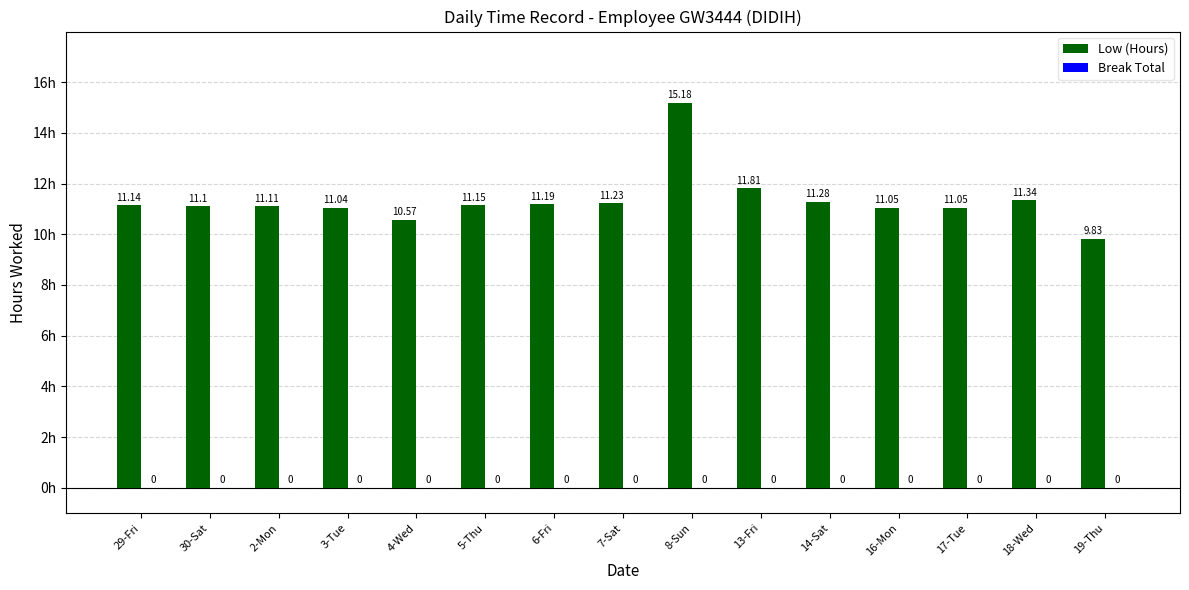

Between 17-Tue and 13-Fri, which is larger?

13-Fri